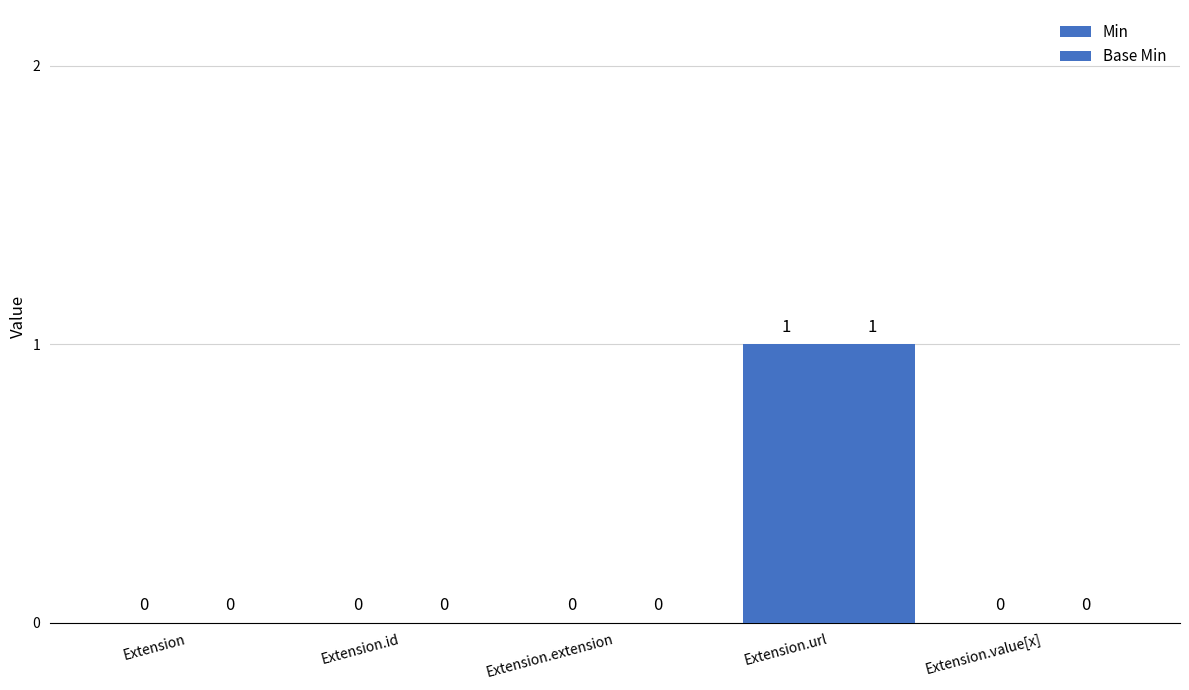

Reading left to right, extract all data points from this chart.

Min: Extension=0	Extension.id=0	Extension.extension=0	Extension.url=1	Extension.value[x]=0
Base Min: Extension=0	Extension.id=0	Extension.extension=0	Extension.url=1	Extension.value[x]=0